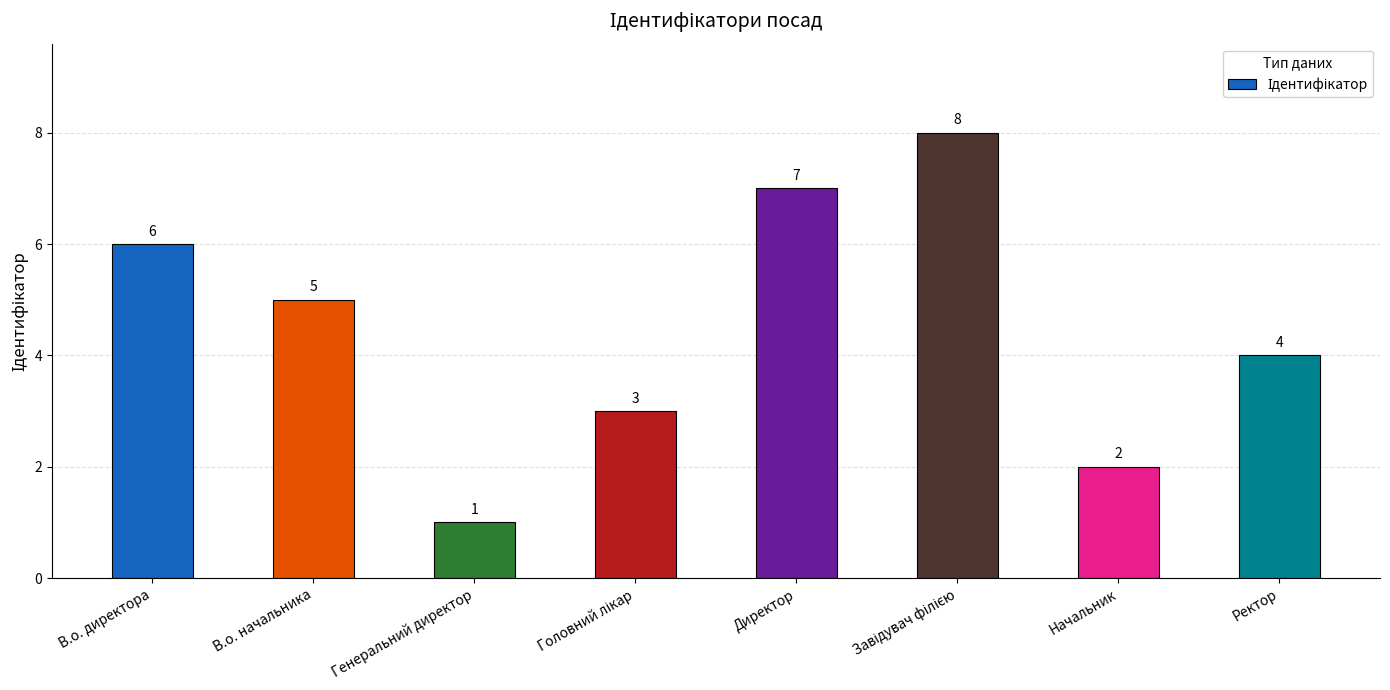

What is the change in value from Генеральний директор to Начальник?

+1